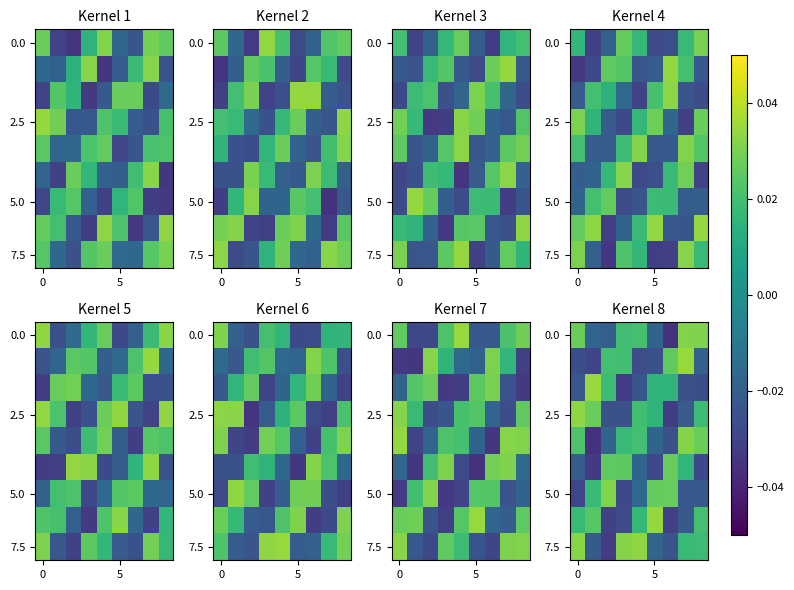

At which category does the chart reach its peak across all series?

7